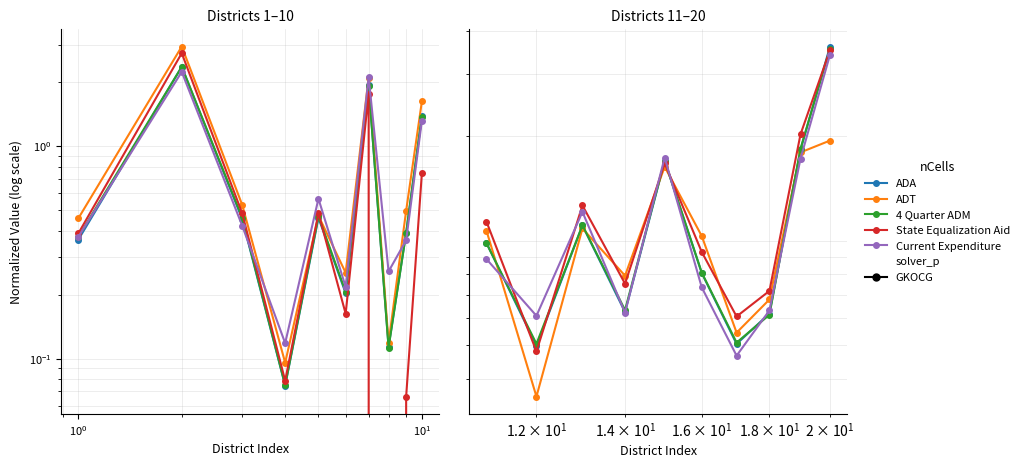

Which series has the largest range (max minus min)?

ADA